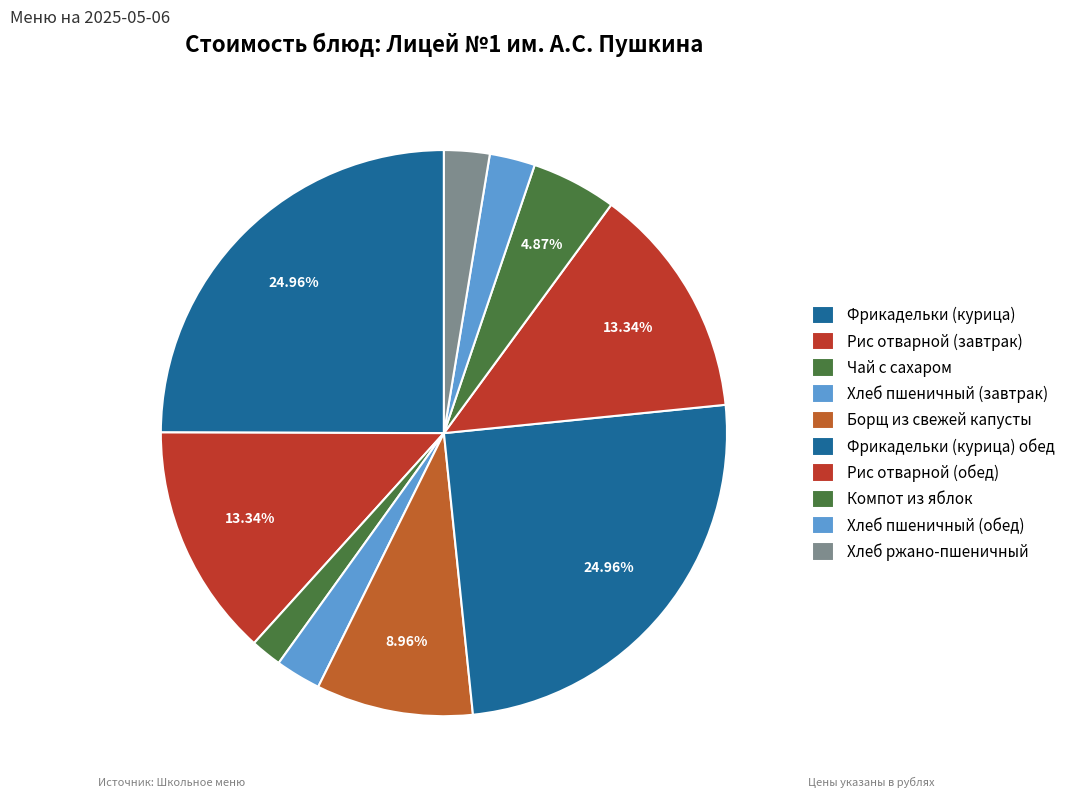

How many segments does this pie chart have?

10